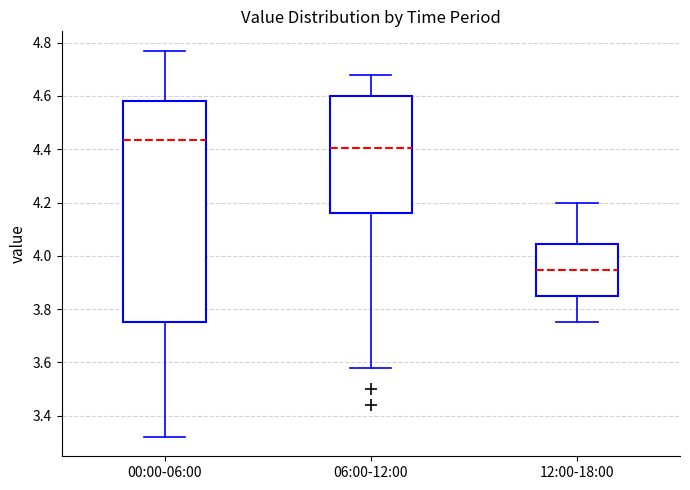

Reading left to right, transcribe this box plot: for each box, give where its median line is, the range the box spans, and where its two whiskers end, as read against the y-axis. The values are not printed on the chart, so give them approximately, as read against the axis.

00:00-06:00: median 4.44, box 3.76 to 4.58, whiskers 3.32 to 4.78
06:00-12:00: median 4.40, box 4.16 to 4.60, whiskers 3.58 to 4.68
12:00-18:00: median 3.94, box 3.84 to 4.04, whiskers 3.76 to 4.20